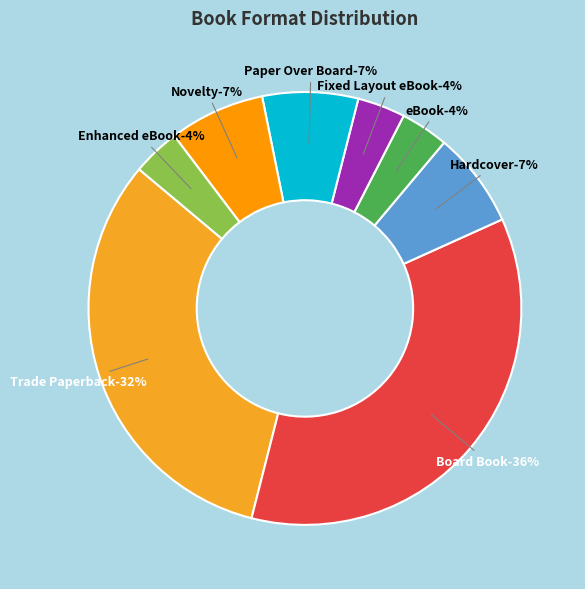

Which category has the biggest portion of the pie?

Board Book